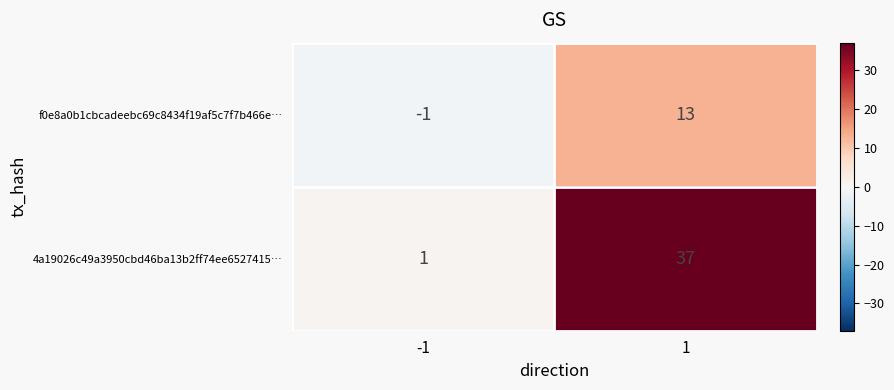

Rank the series by their average value, from highest to lowest.

4a19026c49a3950cbd46ba13b2ff74ee6527415…, f0e8a0b1cbcadeebc69c8434f19af5c7f7b466e…